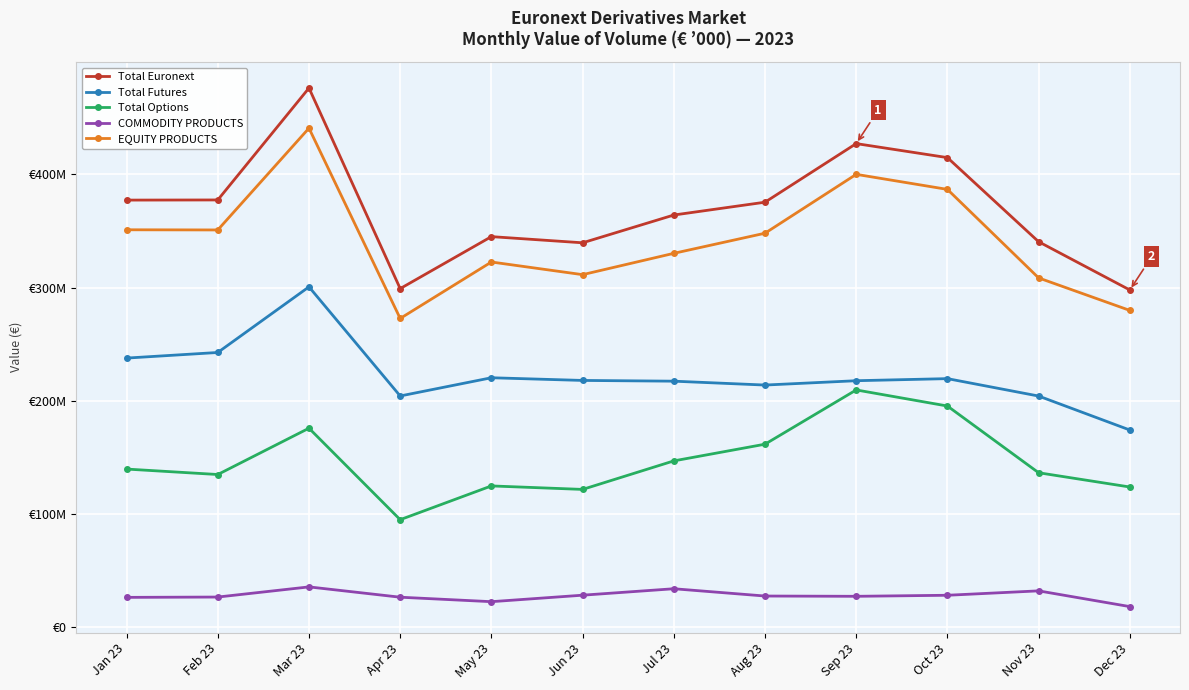

Does the chart display data point markers on the line(s)?

Yes